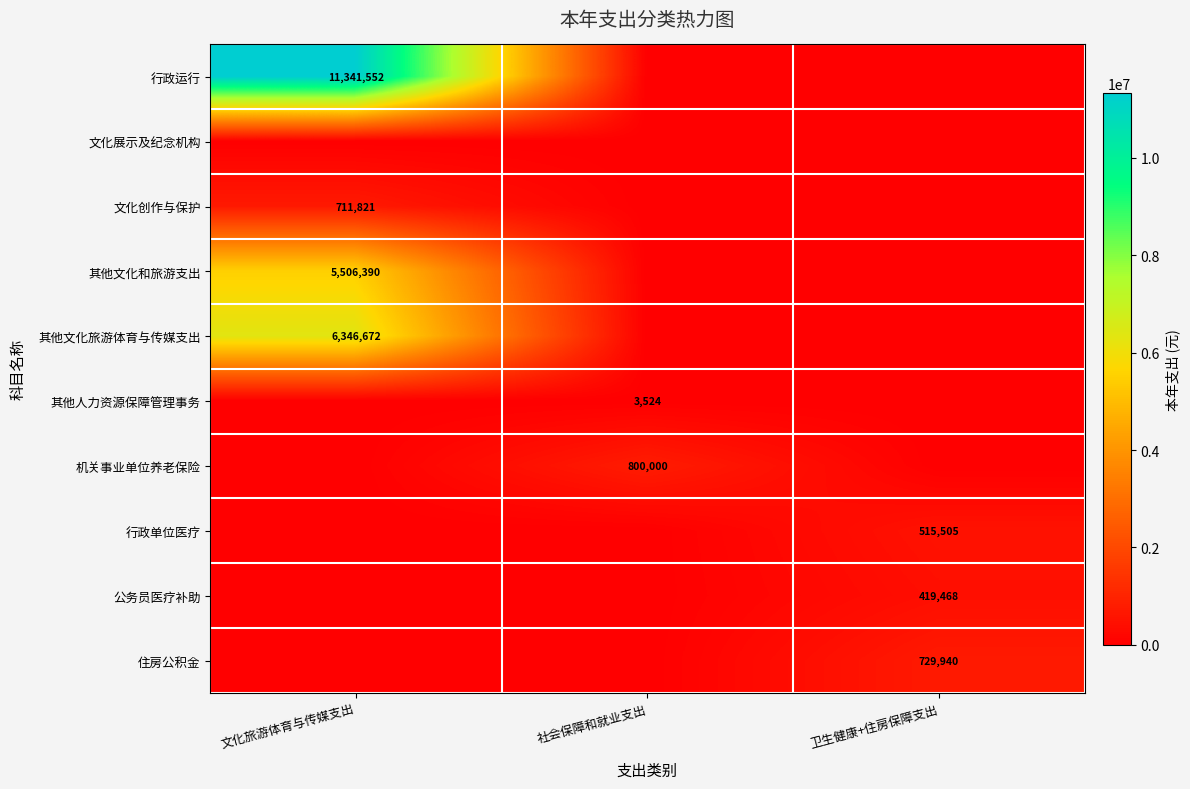

Is it true that 住房公积金 equals 729940 at 卫生健康+住房保障支出?

True